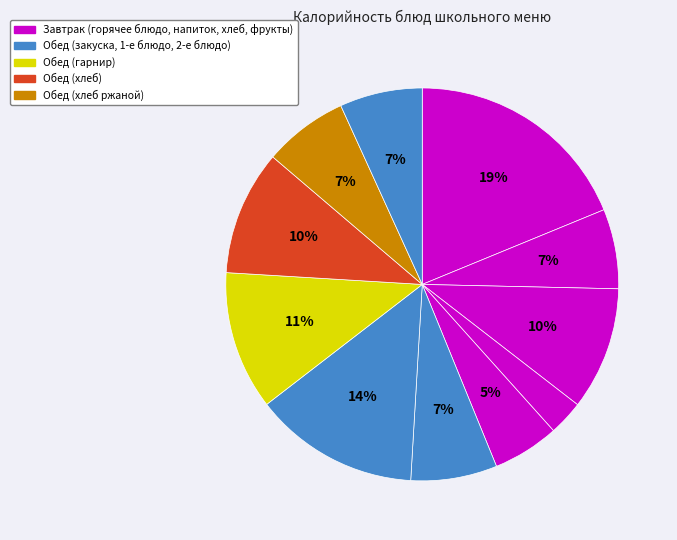

How many segments does this pie chart have?

11